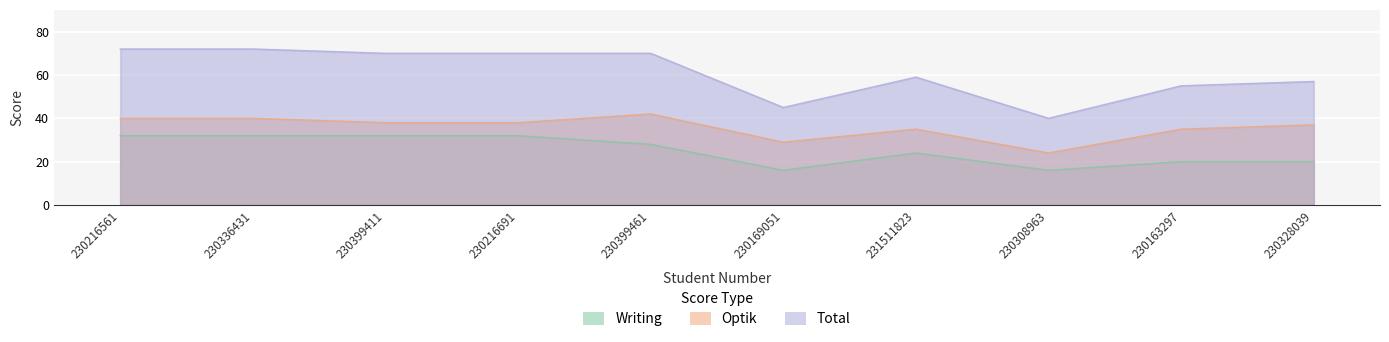

At which label does Optik first exceed 38?

230216561